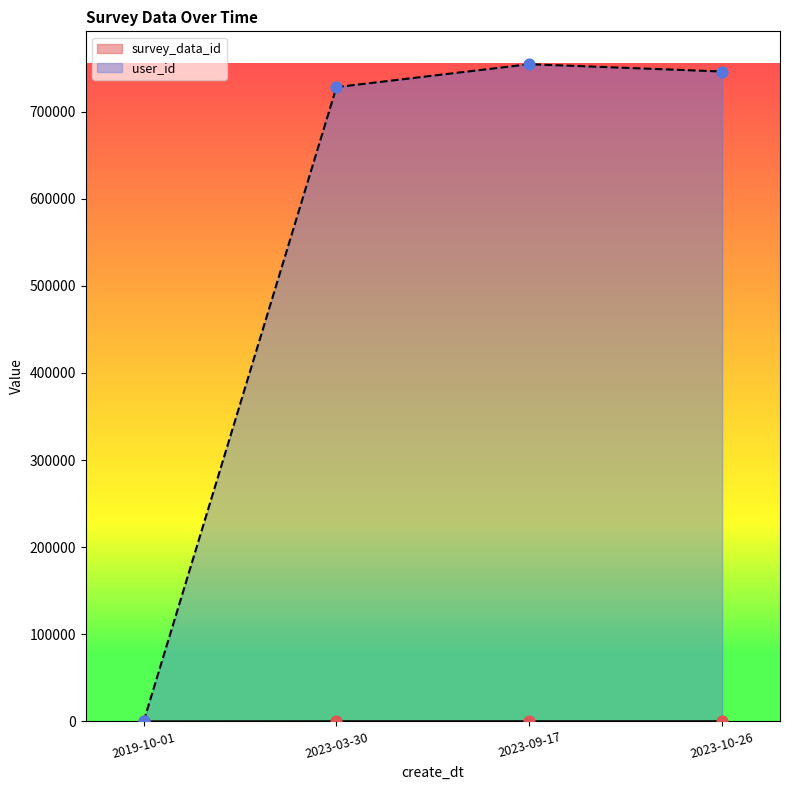

What are all the series names shown in the legend?

survey_data_id, user_id